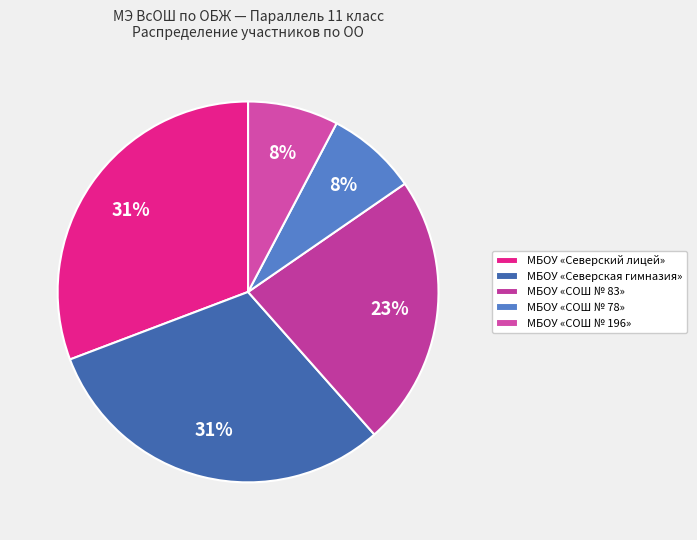

The МБОУ «Северская гимназия» slice represents 31% of the pie. True or false?

True